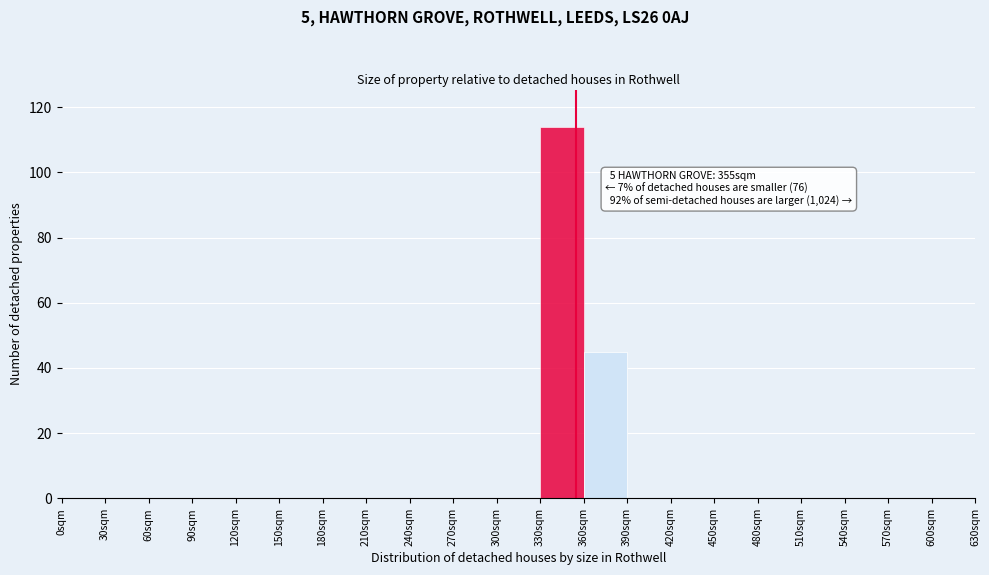

Over which range of the x-axis is the bar tallest?

330 to 360